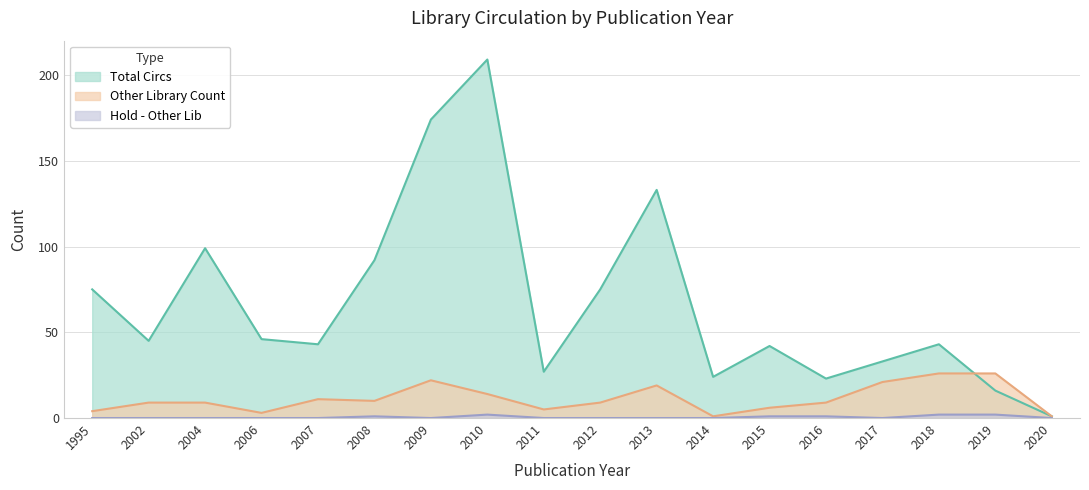

What is the highest value of the Other Library Count series?

26